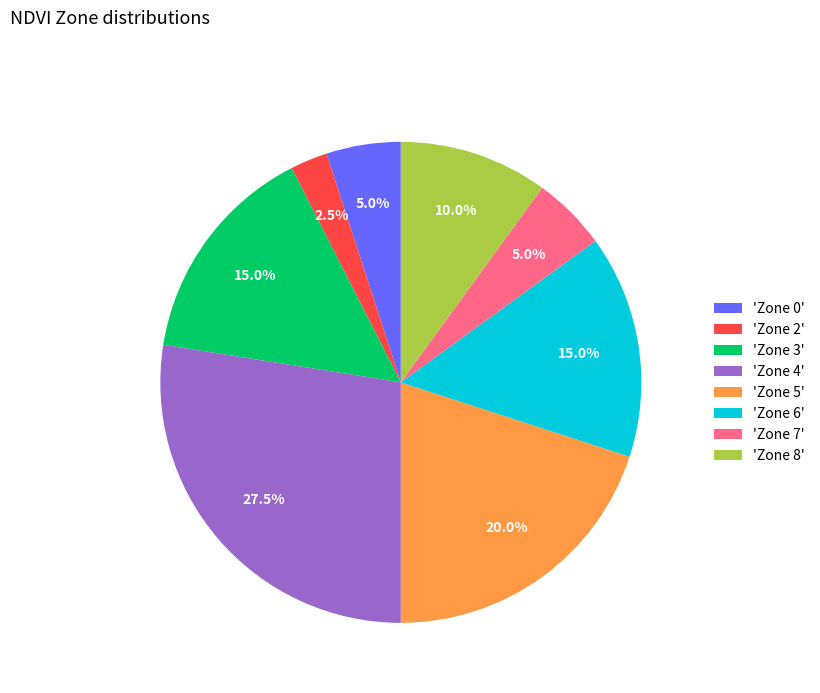

Does any single category account for the majority?

No